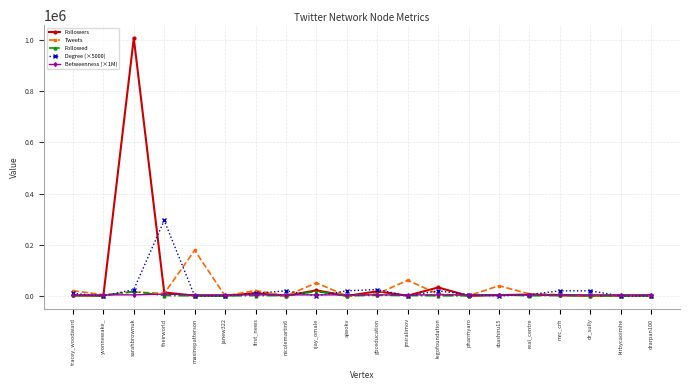

What is the label of the 8th point from the left?

nicolemartin6